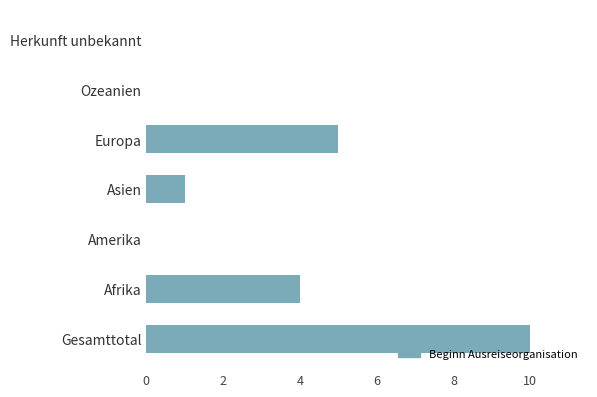

How many categories are shown in the chart?

7